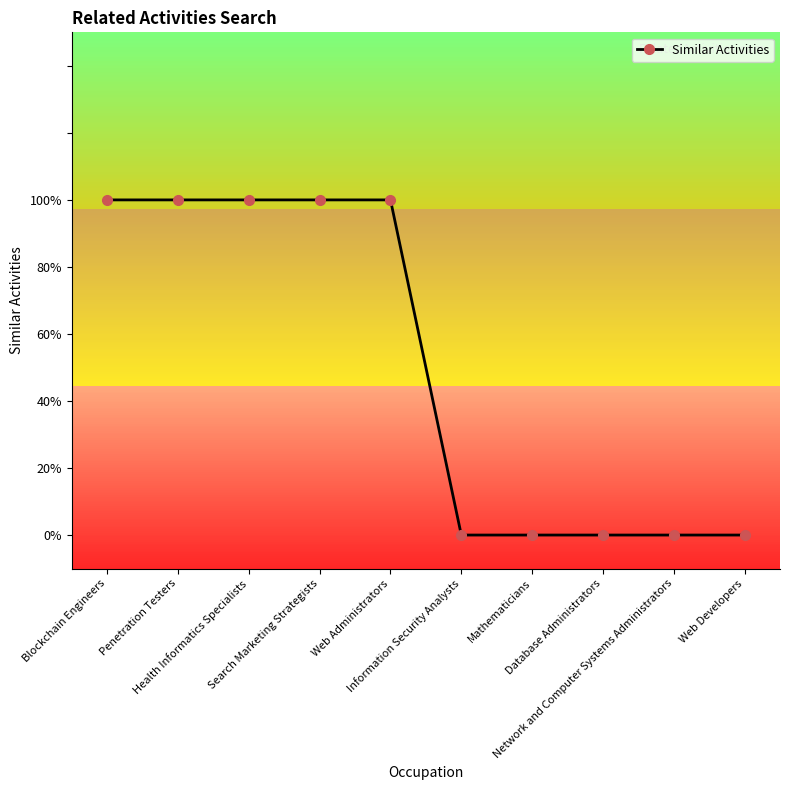

List the labels in order of value, largest first.

Blockchain Engineers, Penetration Testers, Health Informatics Specialists, Search Marketing Strategists, Web Administrators, Information Security Analysts, Mathematicians, Database Administrators, Network and Computer Systems Administrators, Web Developers